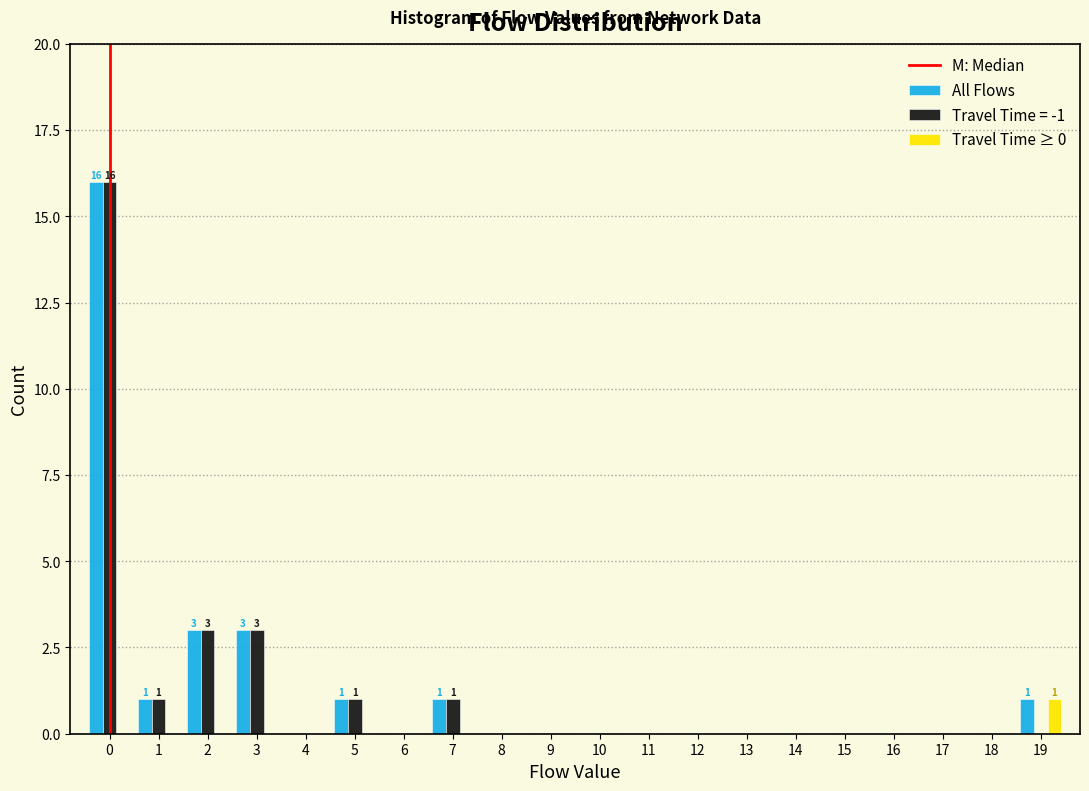

In the All Flows series, which range on the x-axis has the tallest bar?

-0.5 to 0.5